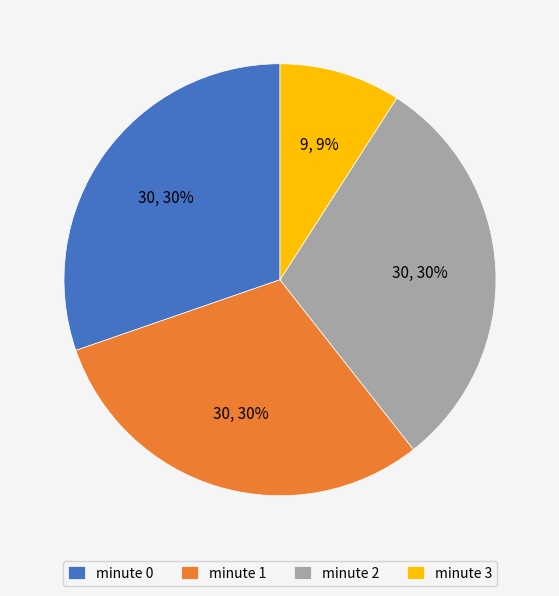

What percentage is the minute 1 slice, to the nearest percent?

30%